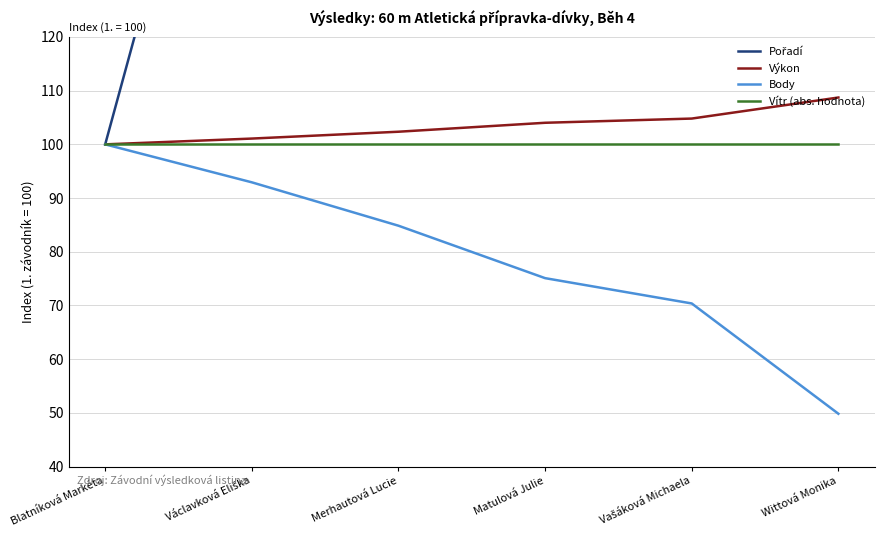

Rank the series by their maximum value, from lowest to highest.

Body, Vítr (abs. hodnota), Výkon, Pořadí